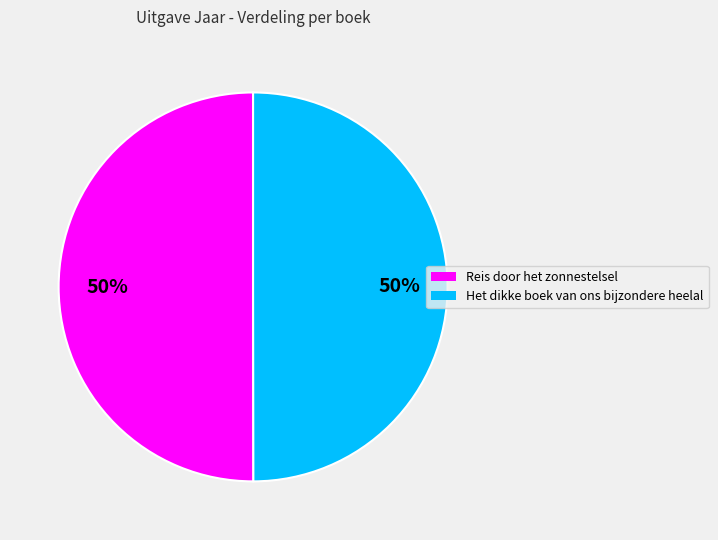

Do Het dikke boek van ons bijzondere heelal and Reis door het zonnestelsel together represent more than half of the pie?

Yes